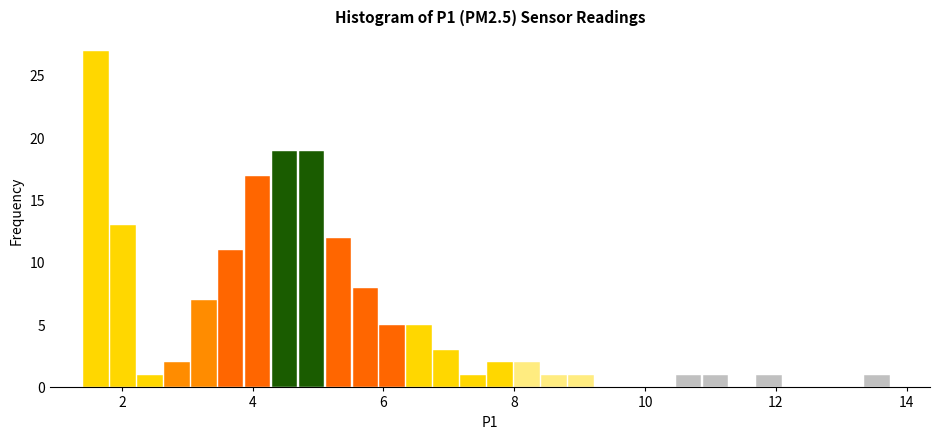

Read against the x-axis, roughly where is the centre of the tallest bar?

1.6